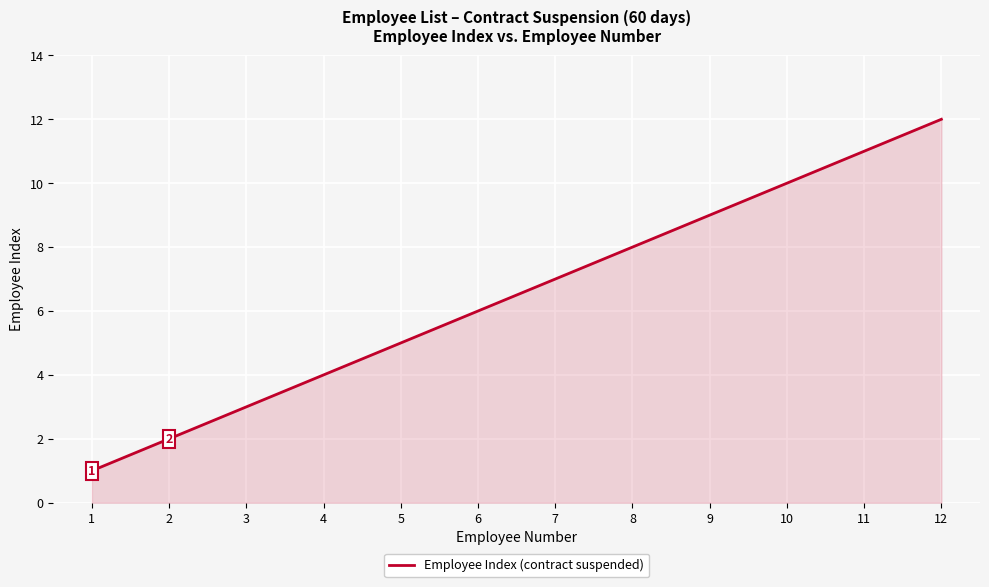

What is the difference between the values at 4 and 11?

7